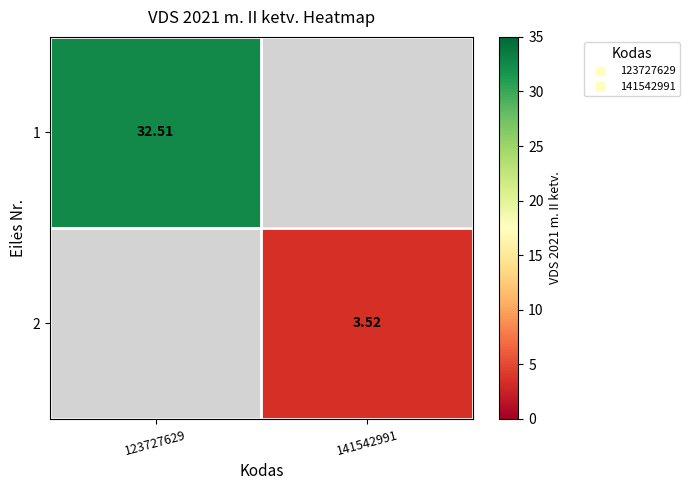

Rank the categories by 2 value from highest to lowest.

123727629, 141542991